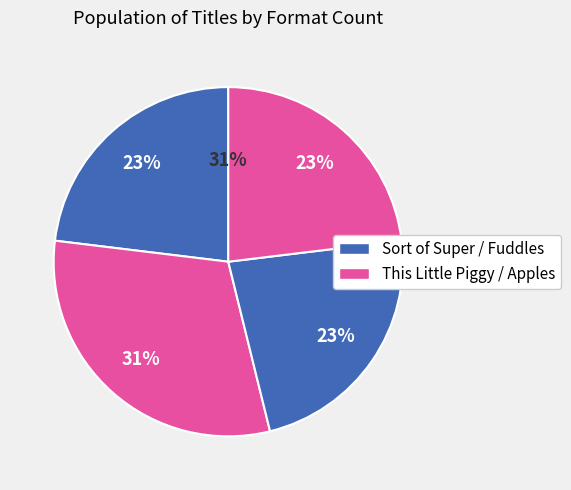

Count the number of slices in the pie.

4